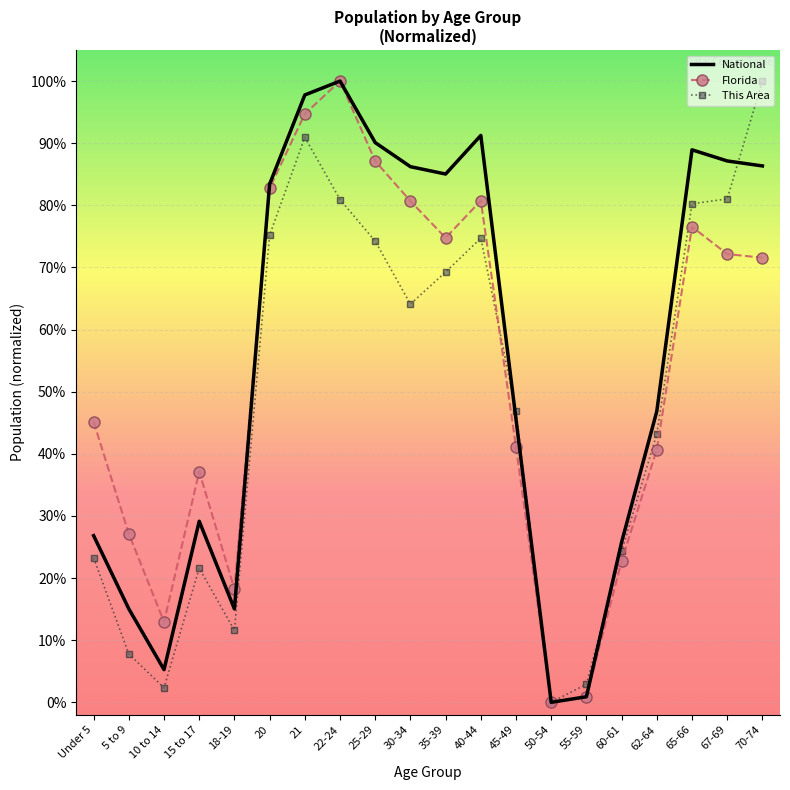

Which series ends up on top after the final intersection of National and Florida?

National